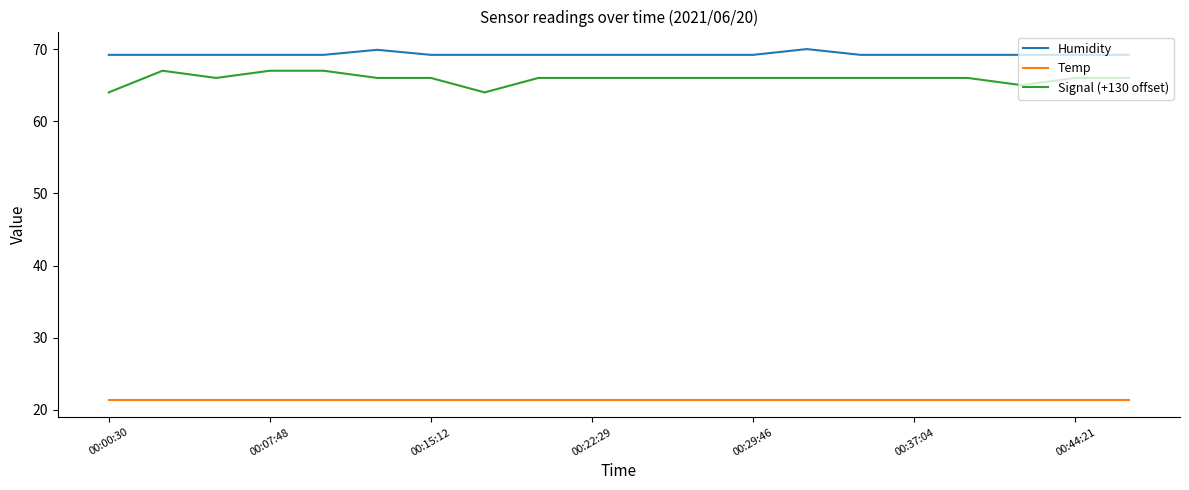

True or false: Temp and Signal (+130 offset) intersect in this chart.

False